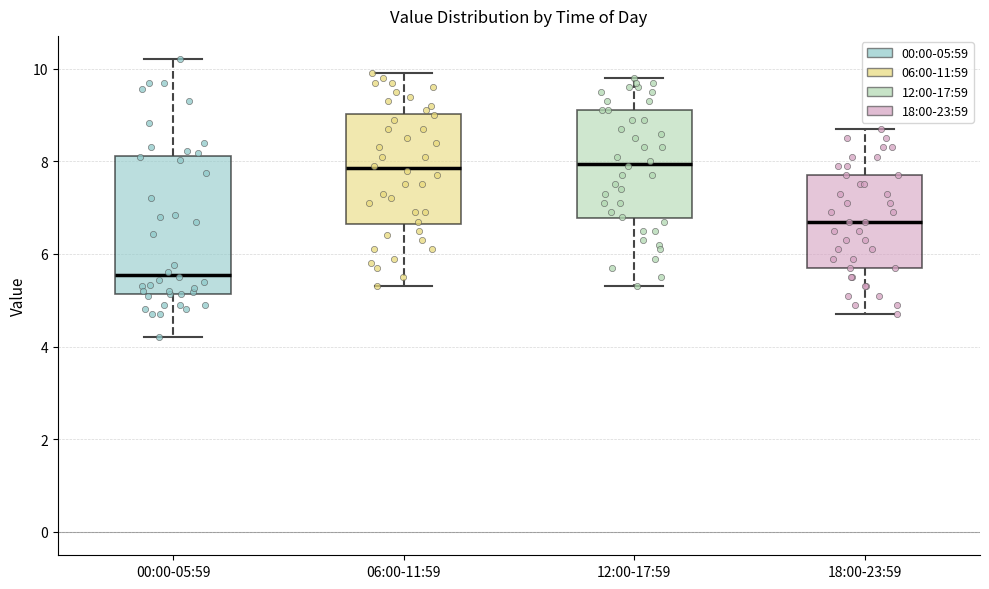

Reading left to right, read every box against the y-axis: the position of its median line, the range the box covers, and the ends of its whiskers. The values are not printed on the chart, so give them approximately, as read against the axis.

00:00-05:59: median 5.6, box 5.2 to 8.2, whiskers 4.2 to 10.2
06:00-11:59: median 7.8, box 6.6 to 9.0, whiskers 5.4 to 10.0
12:00-17:59: median 8.0, box 6.8 to 9.2, whiskers 5.4 to 9.8
18:00-23:59: median 6.8, box 5.8 to 7.8, whiskers 4.8 to 8.8